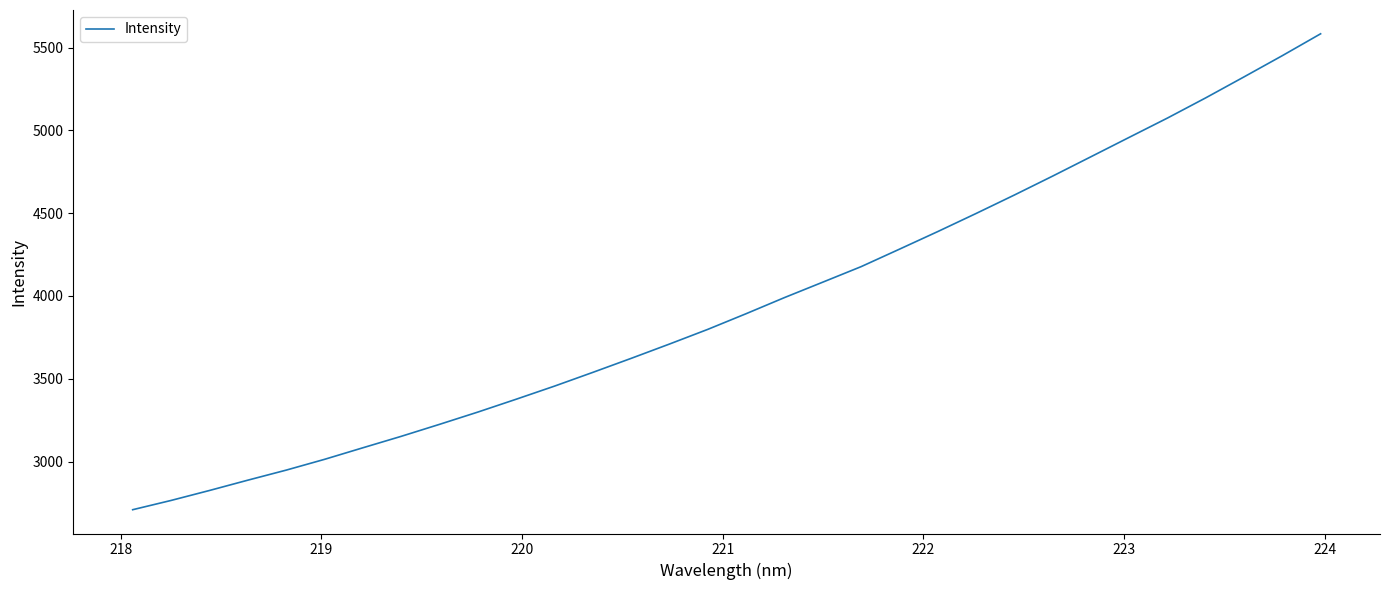

What is the minimum value shown in the chart?

2709.2